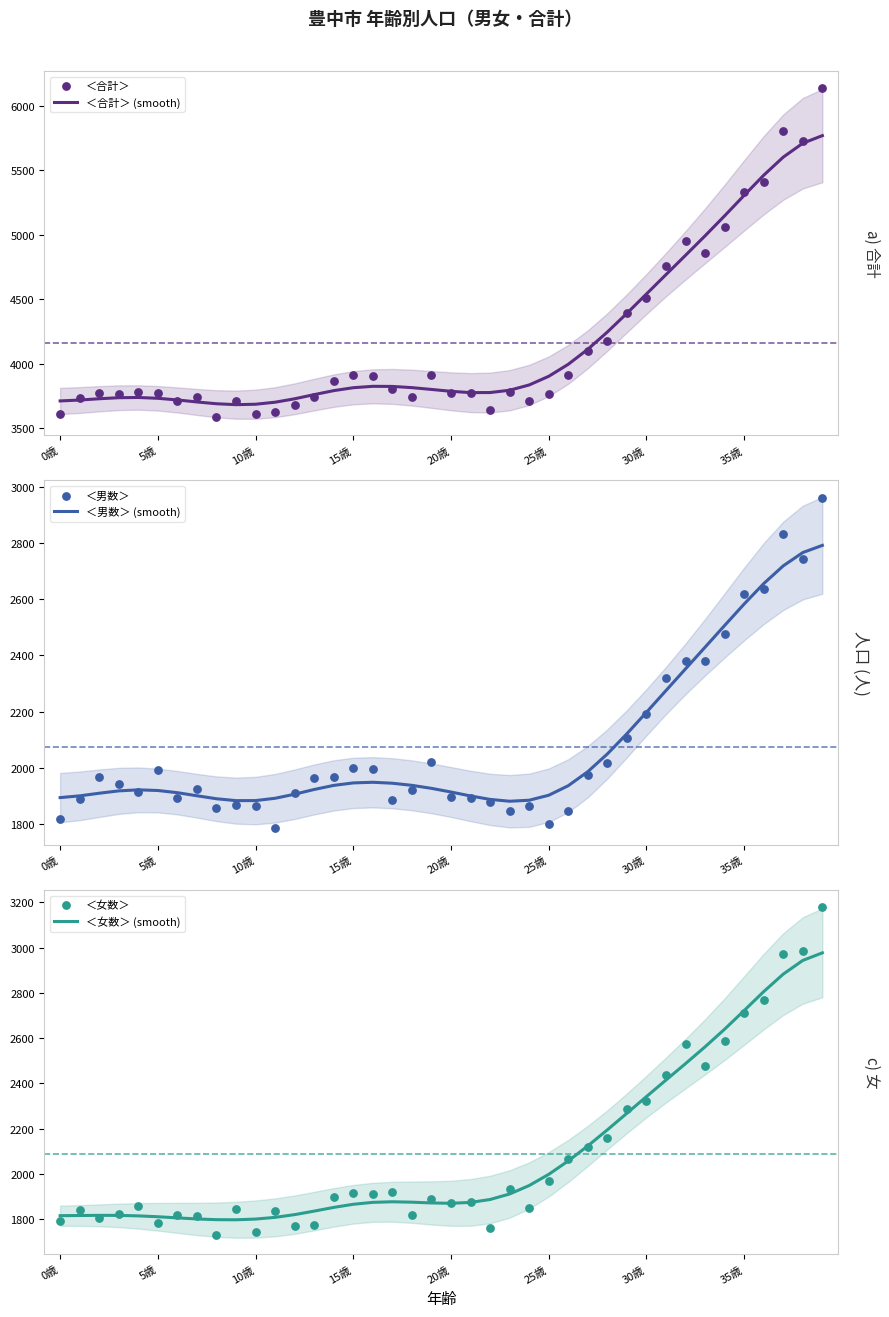

At which category is the sum across all series the highest?

39